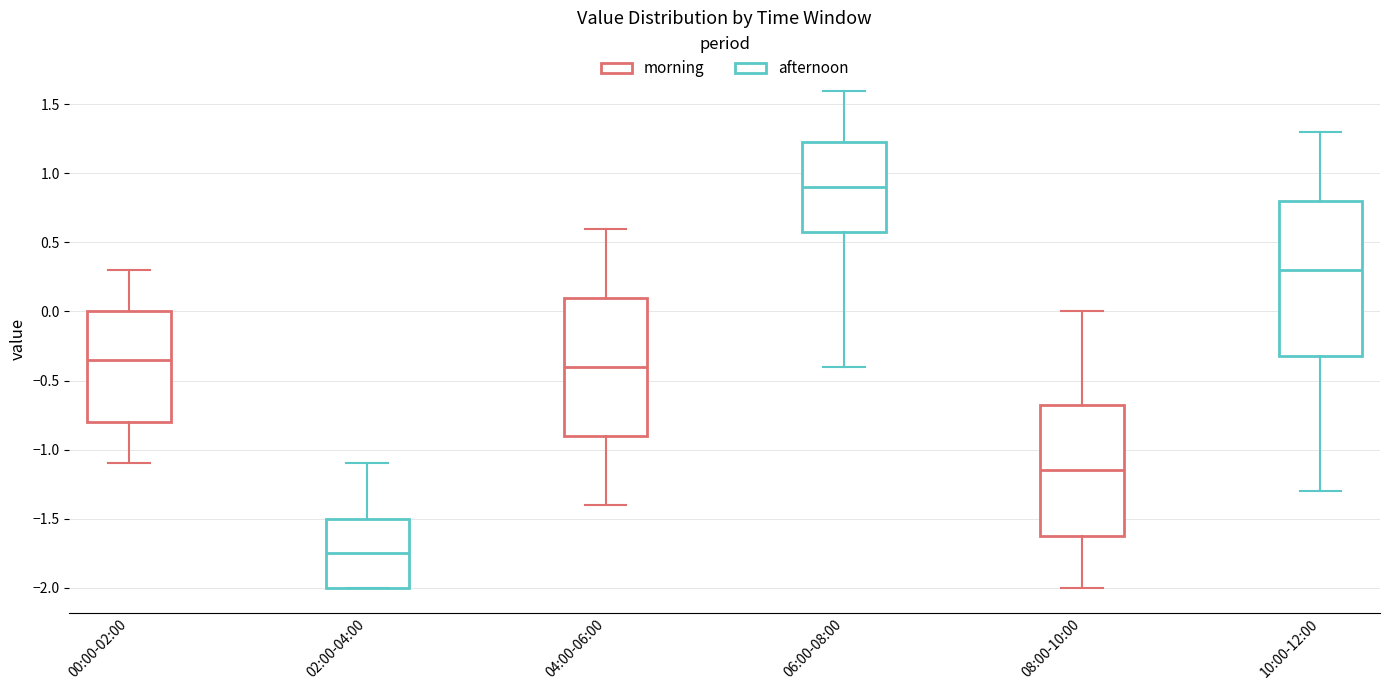

Comparing the boxes themselves (not the whiskers), which one is the tallest?

10:00-12:00